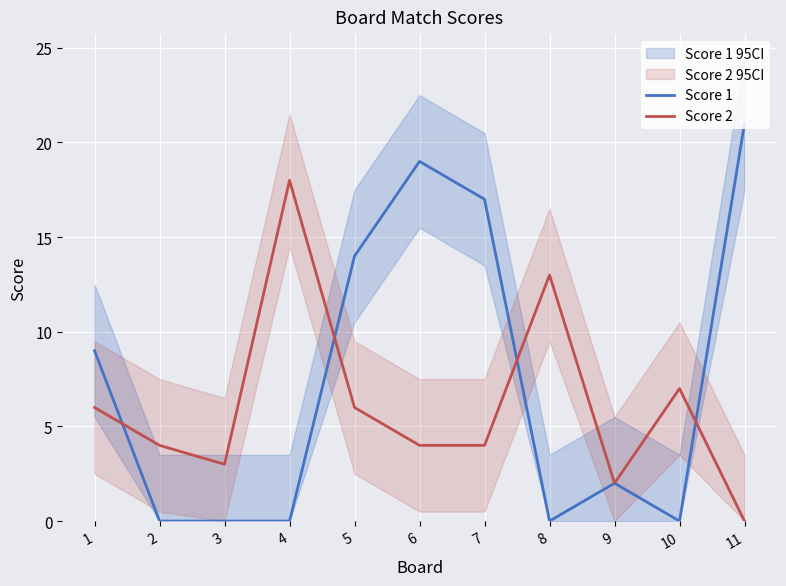

The Score 2 series shows 4 at 2. True or false?

True